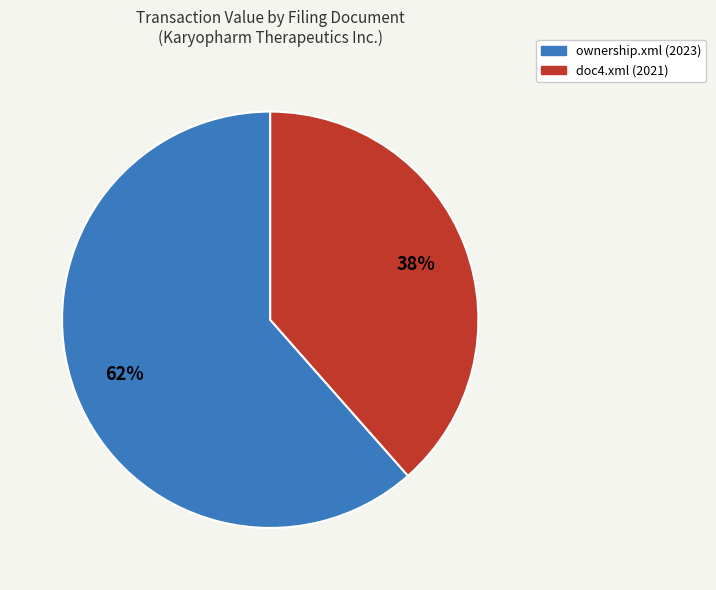

The ownership.xml (2023) slice represents 62% of the pie. True or false?

True